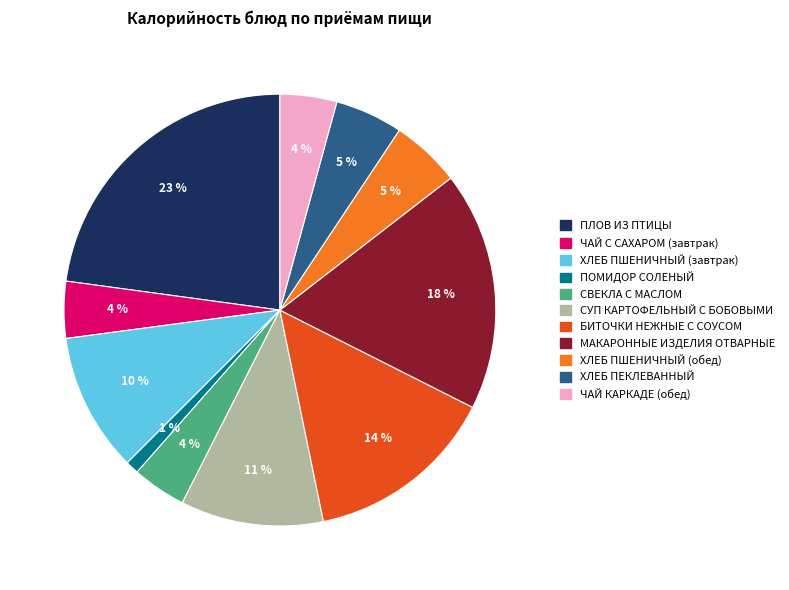

To the nearest percent, what is the difference between the largest and smallest slice percentages?

22%